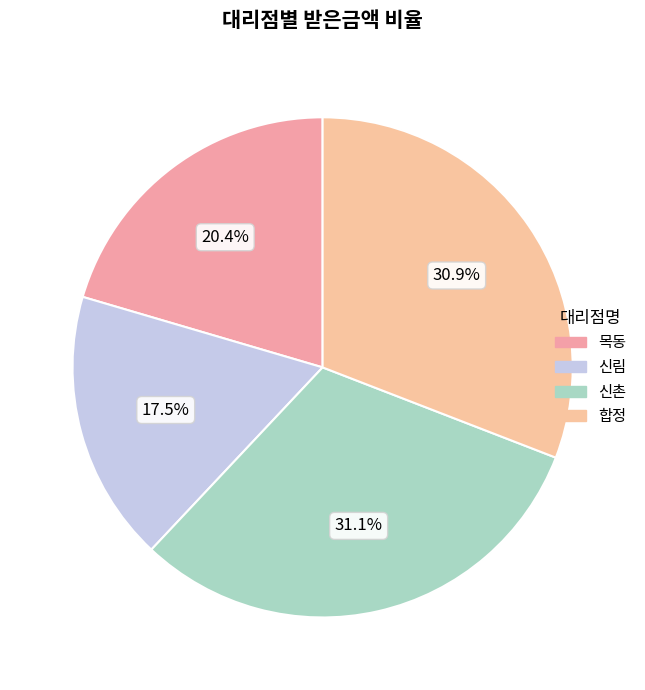

To the nearest percent, what percentage of the pie is 신촌?

31%